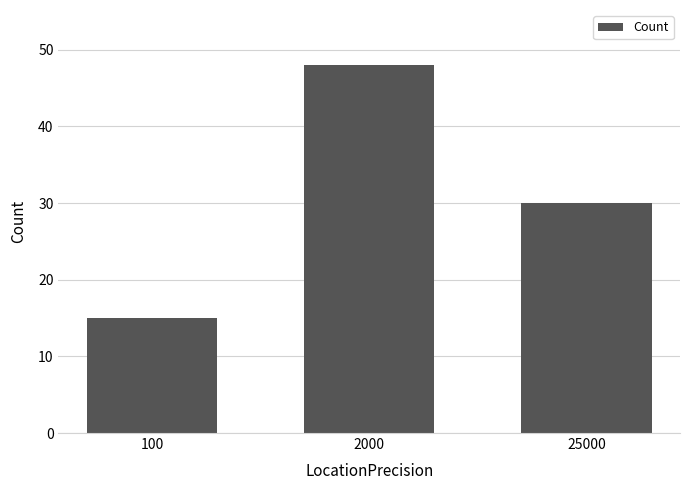

At which label is the value closest to 31?

25000